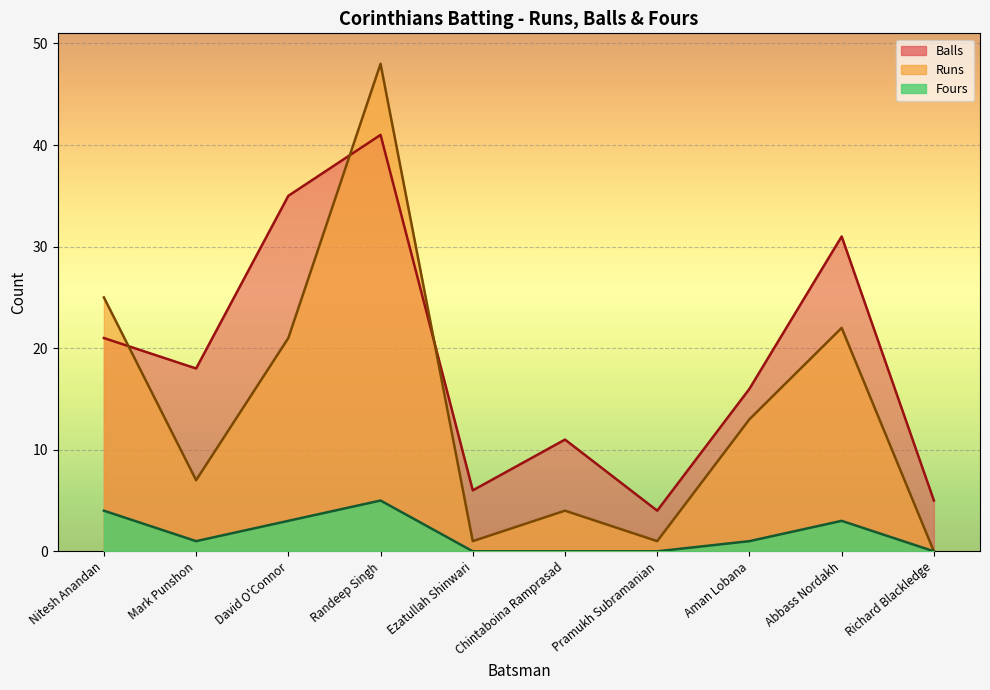

Which category has the lowest value in the Fours series?

Ezatullah Shinwari